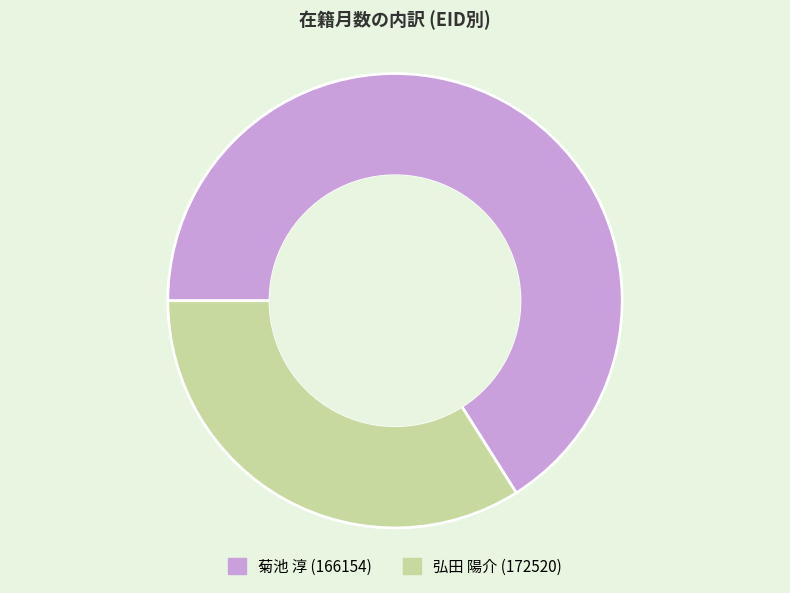

Is the sum of 弘田 陽介 (172520) and 菊池 淳 (166154) greater than half?

Yes